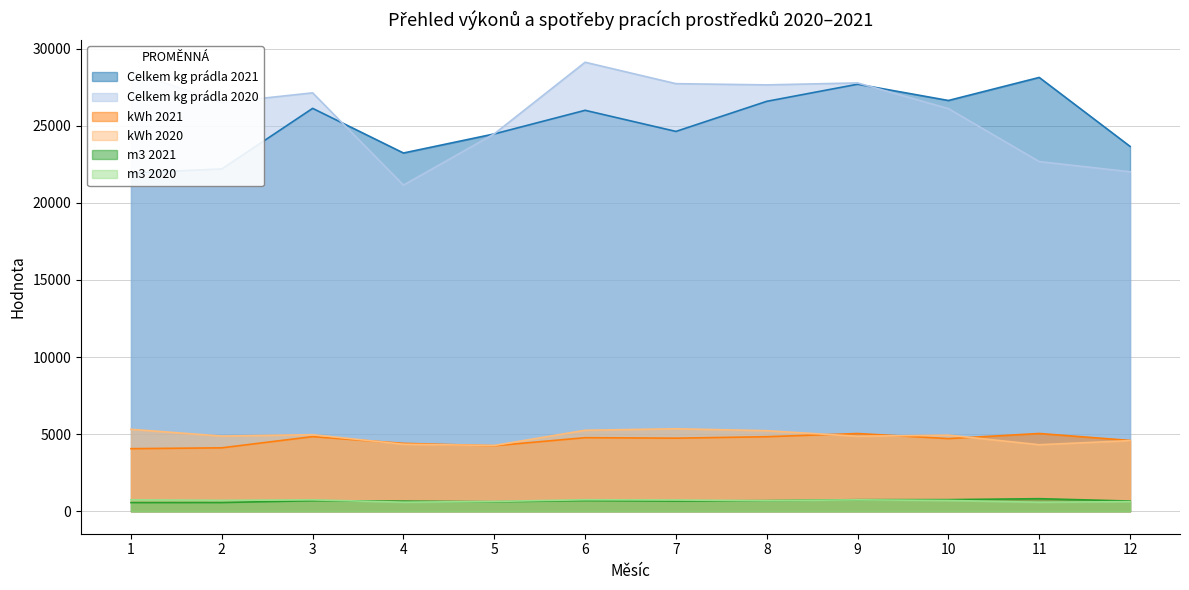

Which series has the largest total across all categories?

Celkem kg prádla 2020